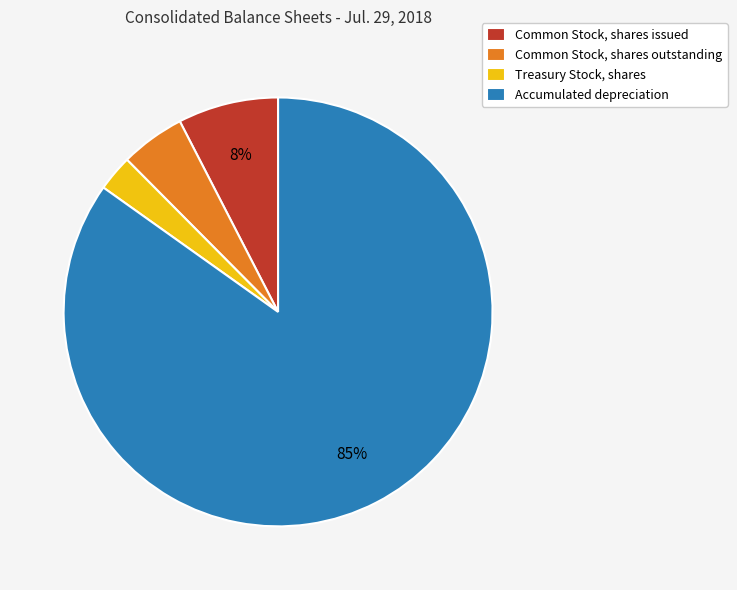

Which category has the biggest portion of the pie?

Accumulated depreciation